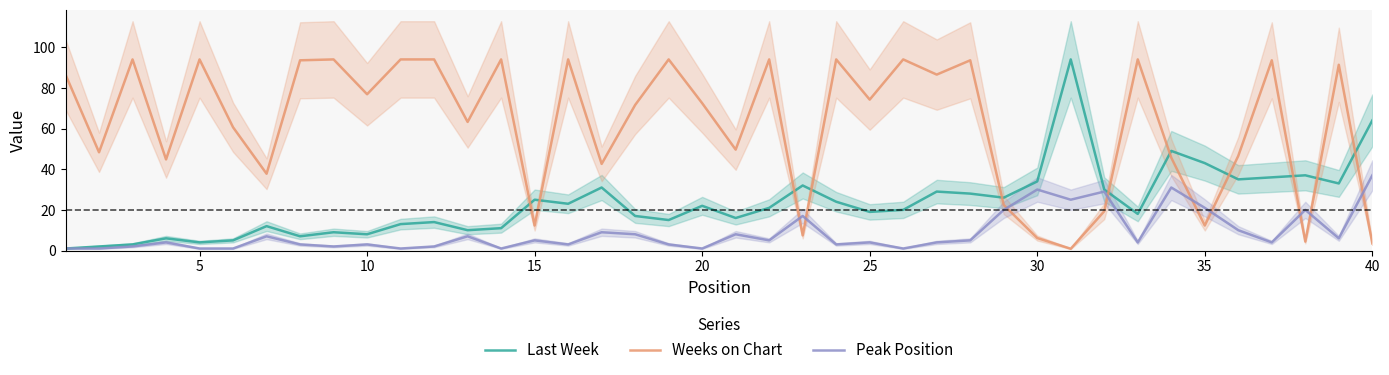

Where does the Last Week series first go above 21?

15